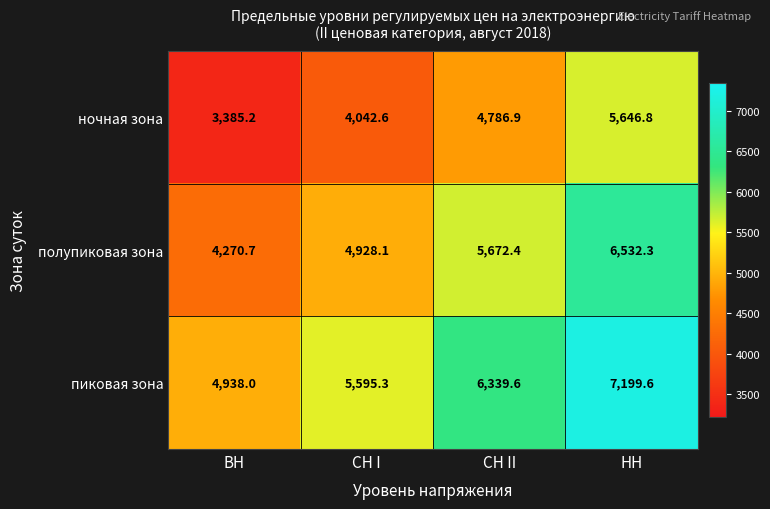

What is the minimum value shown in the chart?

3385.2